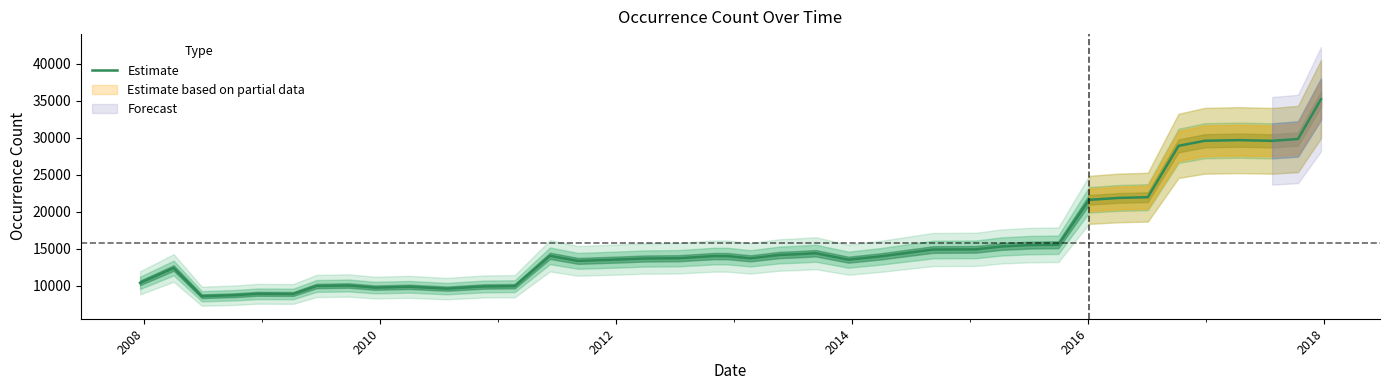

What is the minimum value for Estimate?

8602